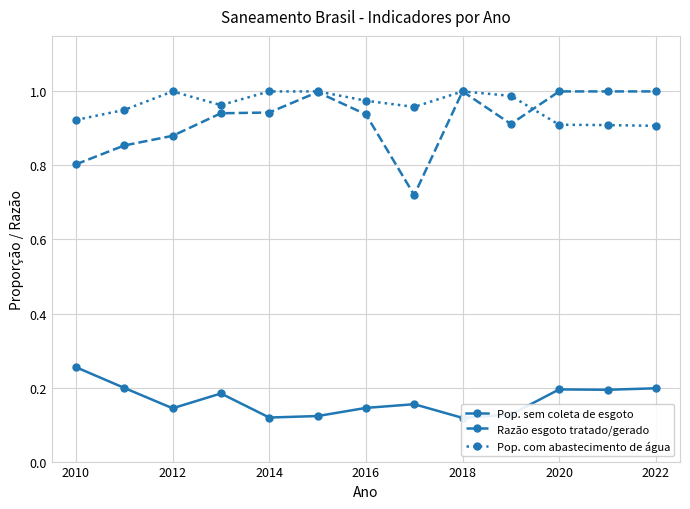

True or false: Pop. com abastecimento de água has more than 0 interior local peaks.

True